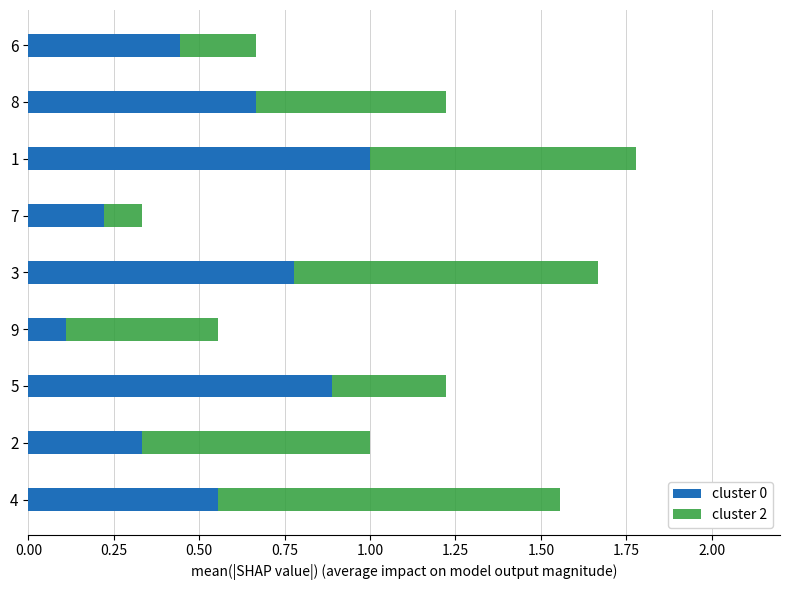

True or false: cluster 0 has a value of 0.2 at 5.

False